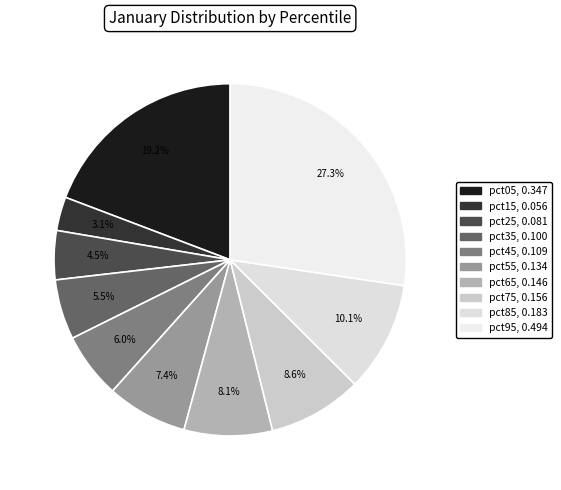

Is pct05 the majority of the pie?

No